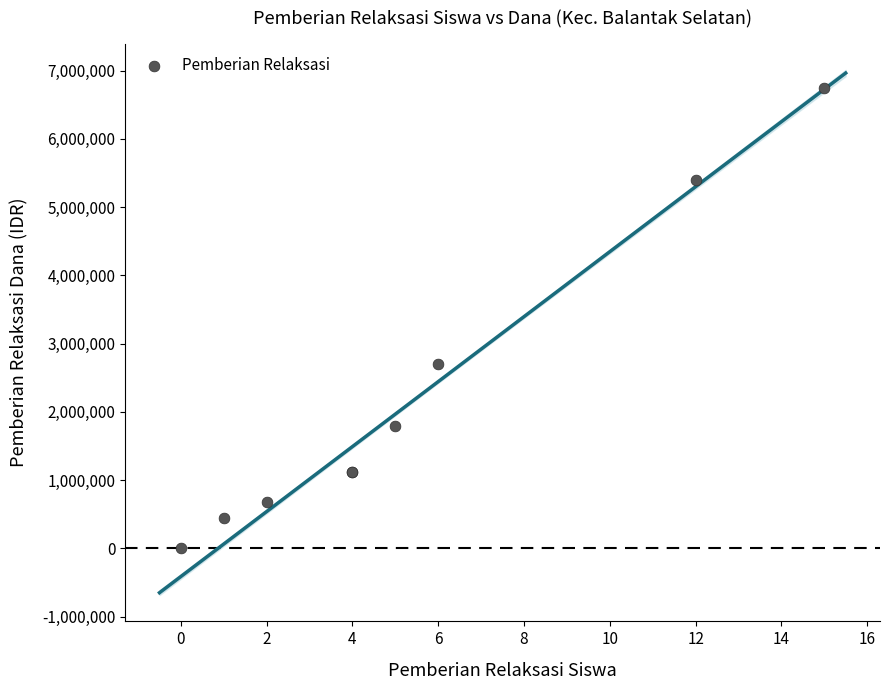

What Y value in the scatter plot is closest to 3375000?

2700000